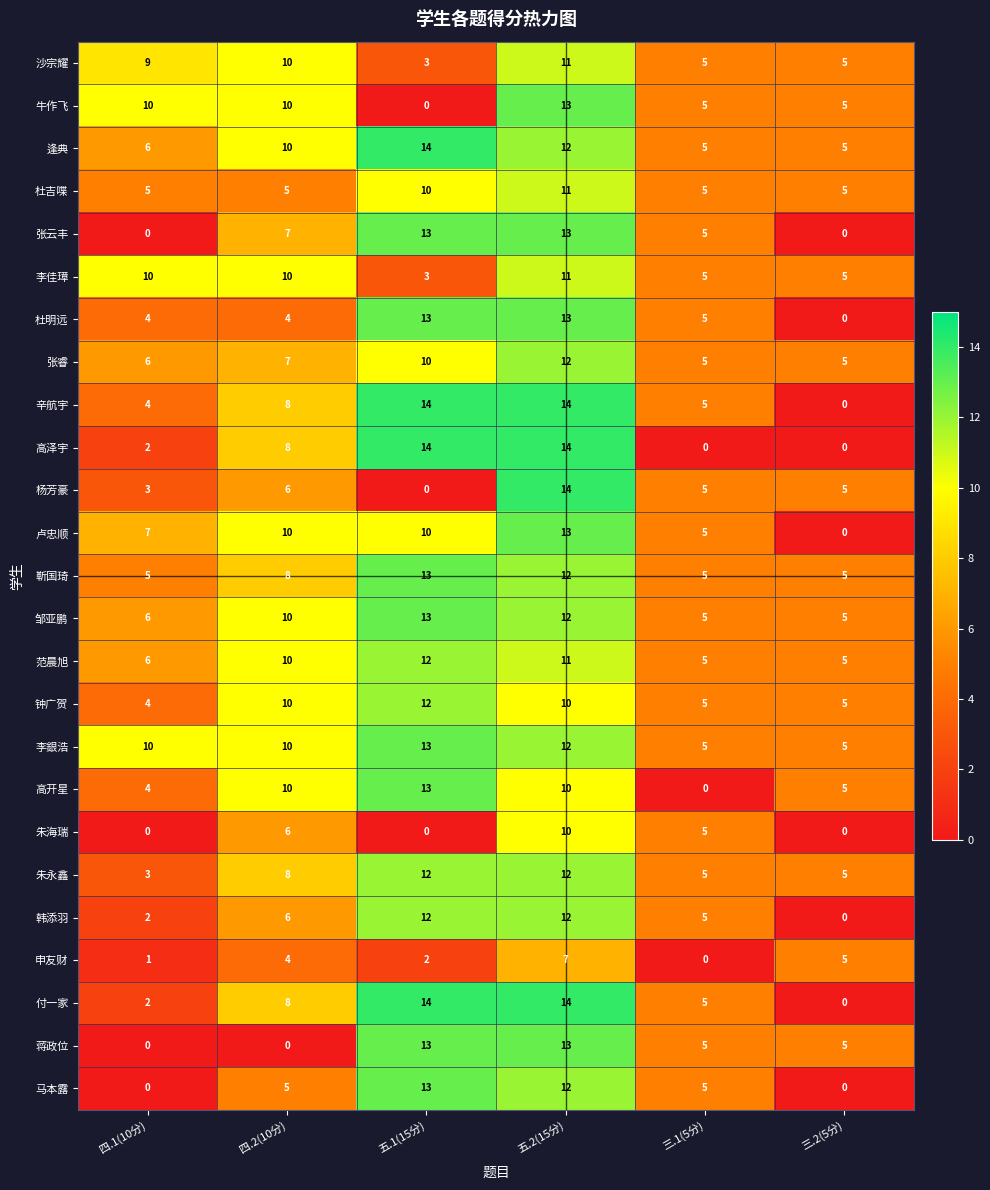

What is the total value across all series at 五.1(15分)?

246